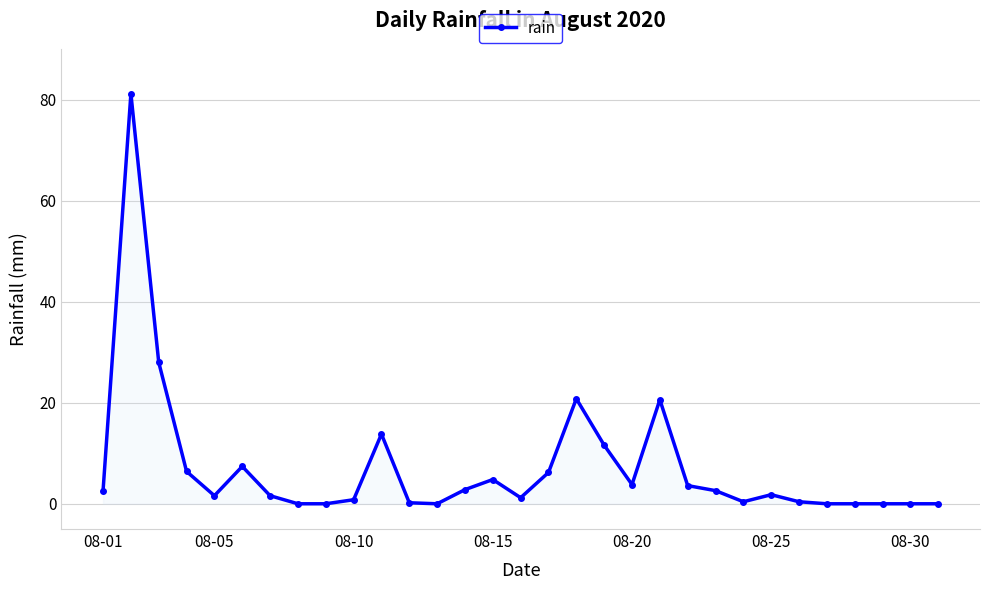

True or false: there are more than 2 points higher than both neighbors.

True